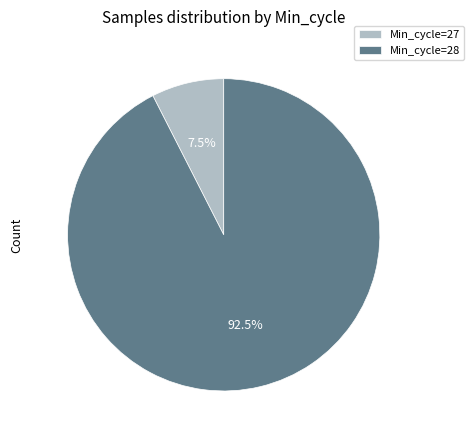

Combined, what portion of the pie is Min_cycle=28 and Min_cycle=27?

100.0%